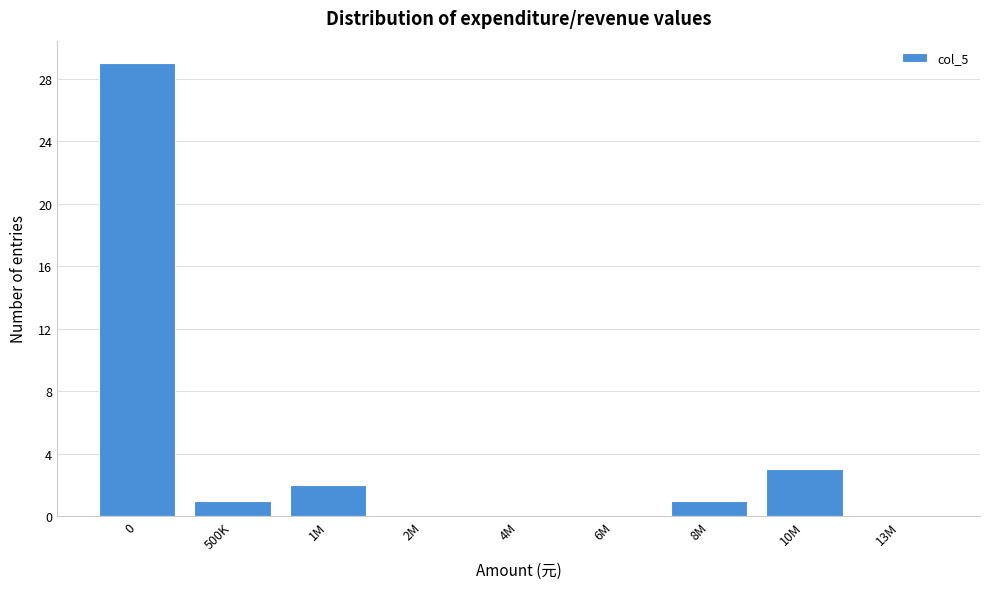

Reading right to left, extract all data points from this chart.

13M=0	10M=3	8M=1	6M=0	4M=0	2M=0	1M=2	500K=1	0=29